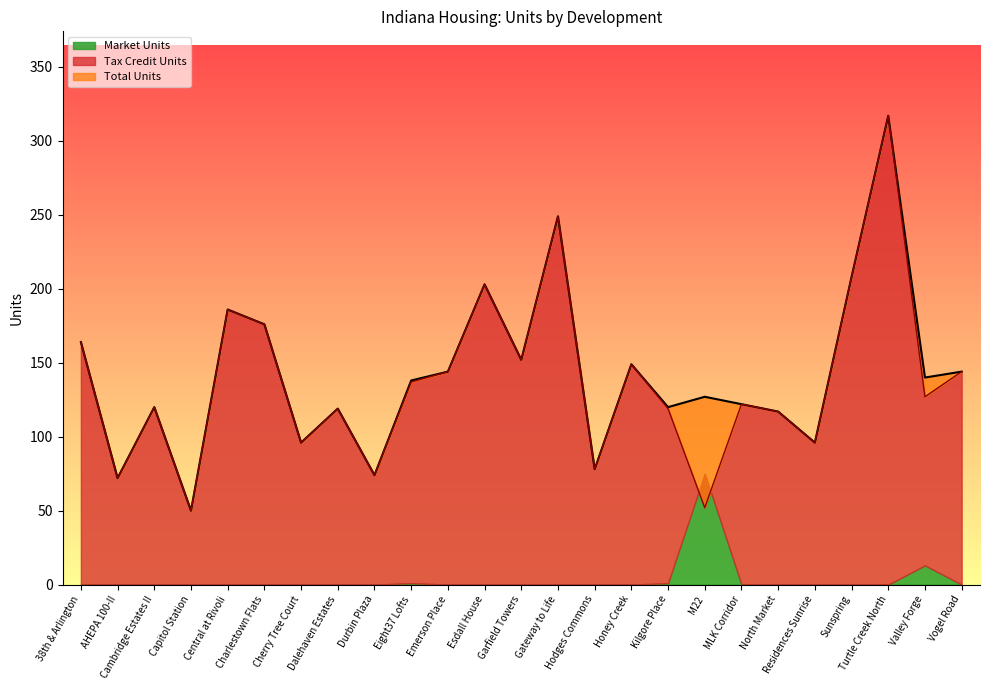

What is the difference between the maximum and second lowest values in the Total Units series?

245